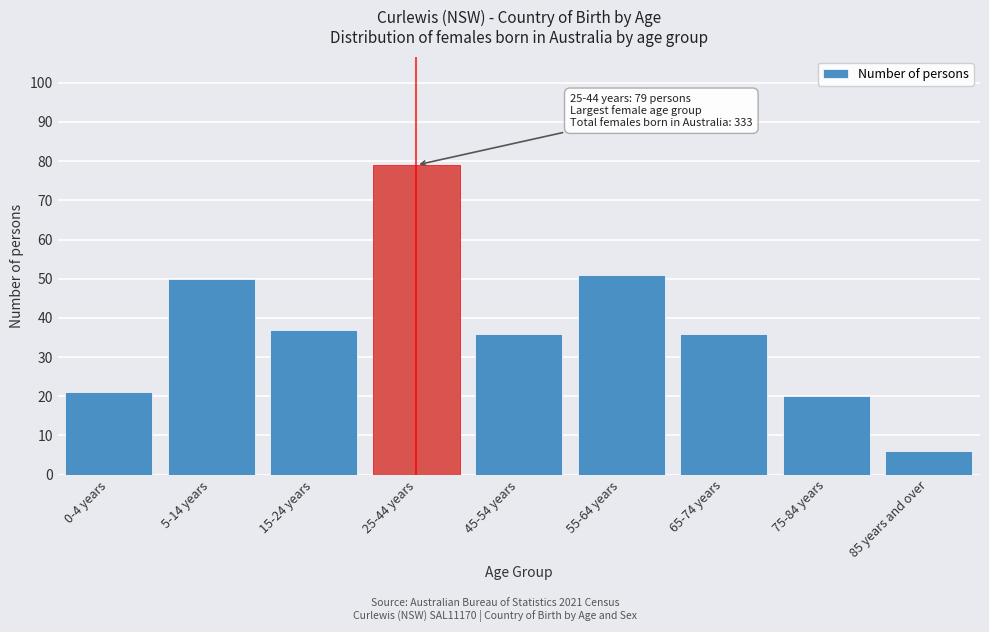

Reading left to right, transcribe all the data shown in this chart.

21	50	37	79	36	51	36	20	6